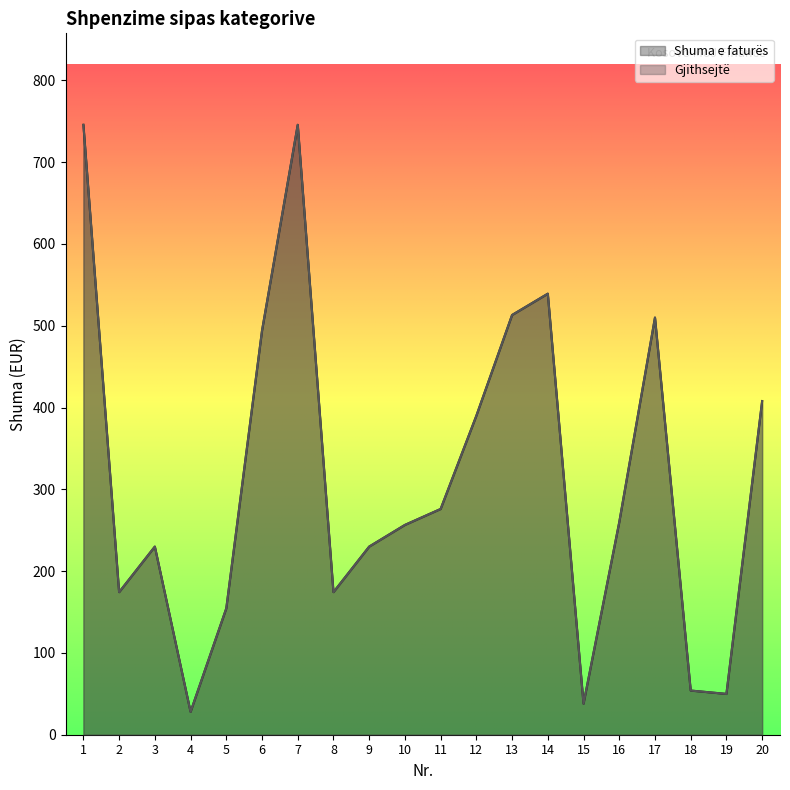

What is the average value of the Gjithsejtë series?

313.5